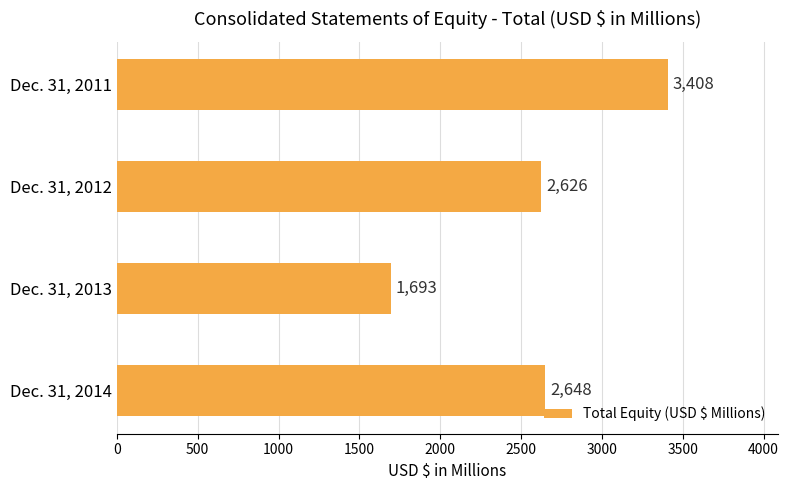

What is the minimum value shown in the chart?

1693